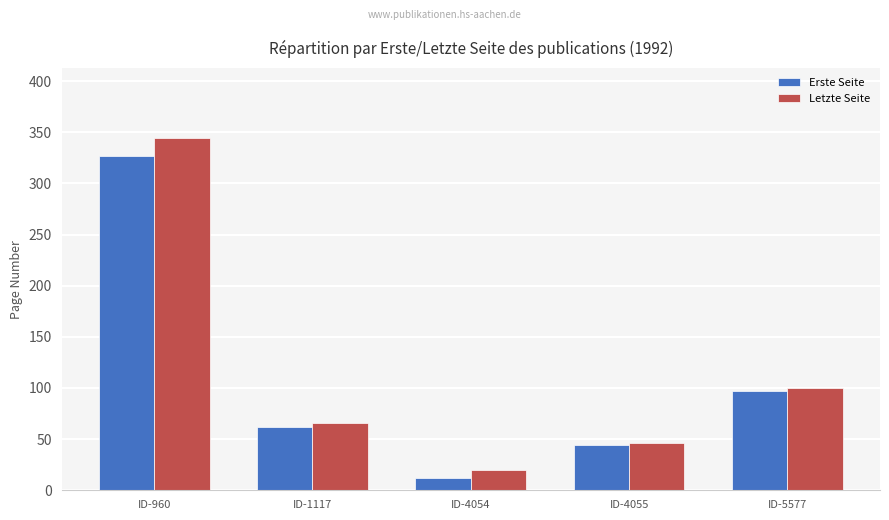

Reading right to left, extract all data points from this chart.

Erste Seite: 97	44	12	62	327
Letzte Seite: 100	46	20	66	344